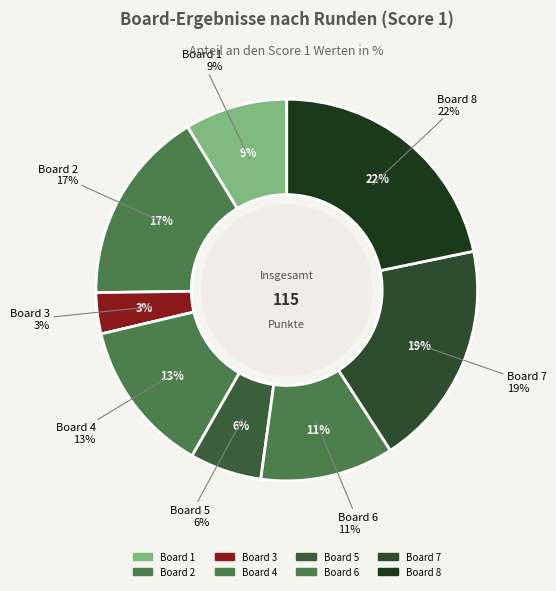

To the nearest percent, what percentage of the pie is 1?

9%